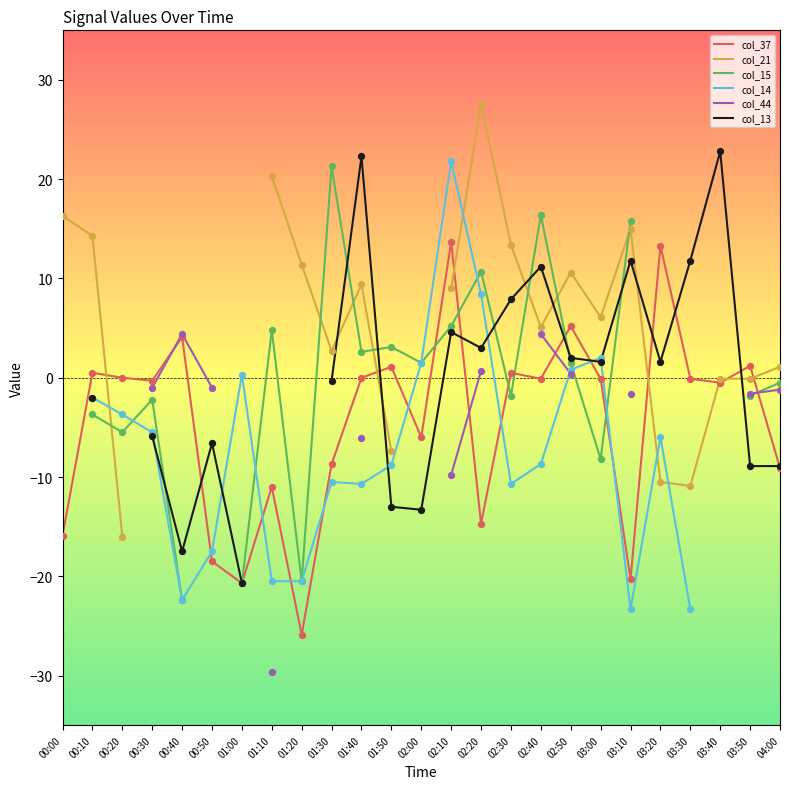

What are all the series names shown in the legend?

col_37, col_21, col_15, col_14, col_44, col_13